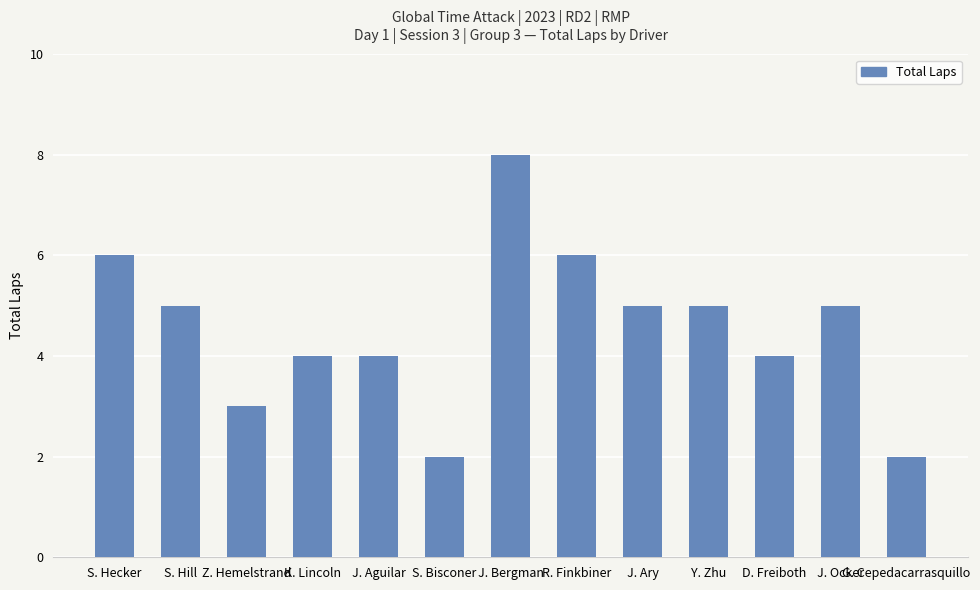

What is the greatest value displayed?

8